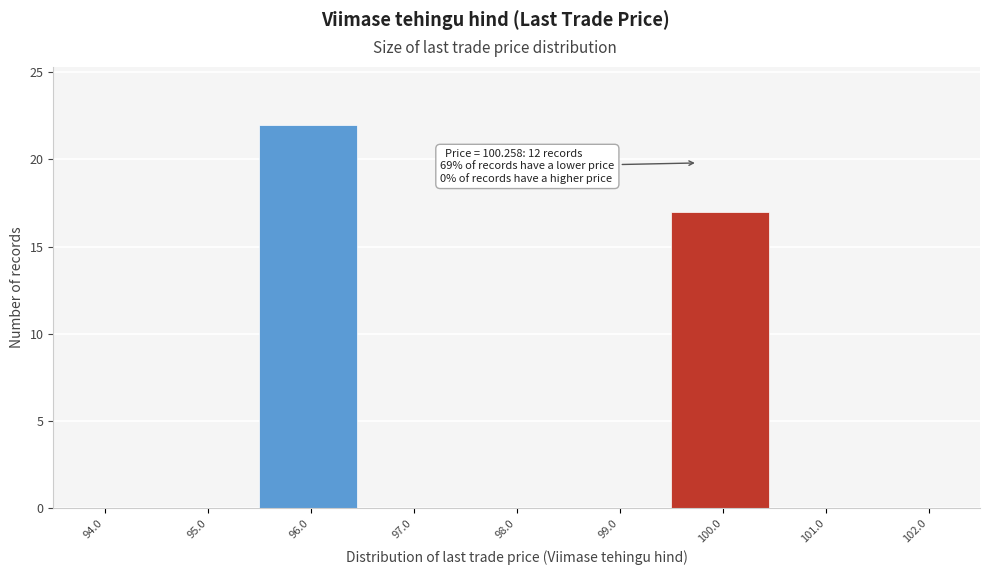

Reading left to right, what are all the values shown in this chart?

94.0=0	95.0=0	96.0=22	97.0=0	98.0=0	99.0=0	100.0=17	101.0=0	102.0=0